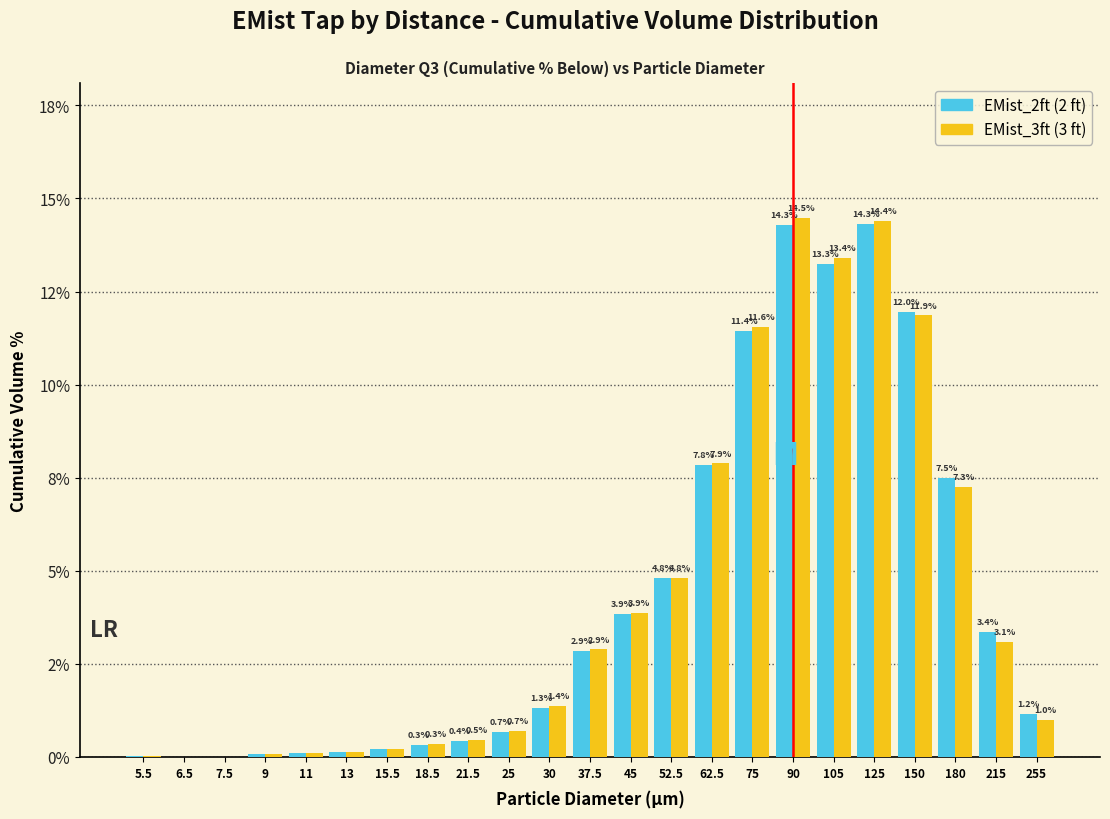

Does the chart contain stacked bars?

No